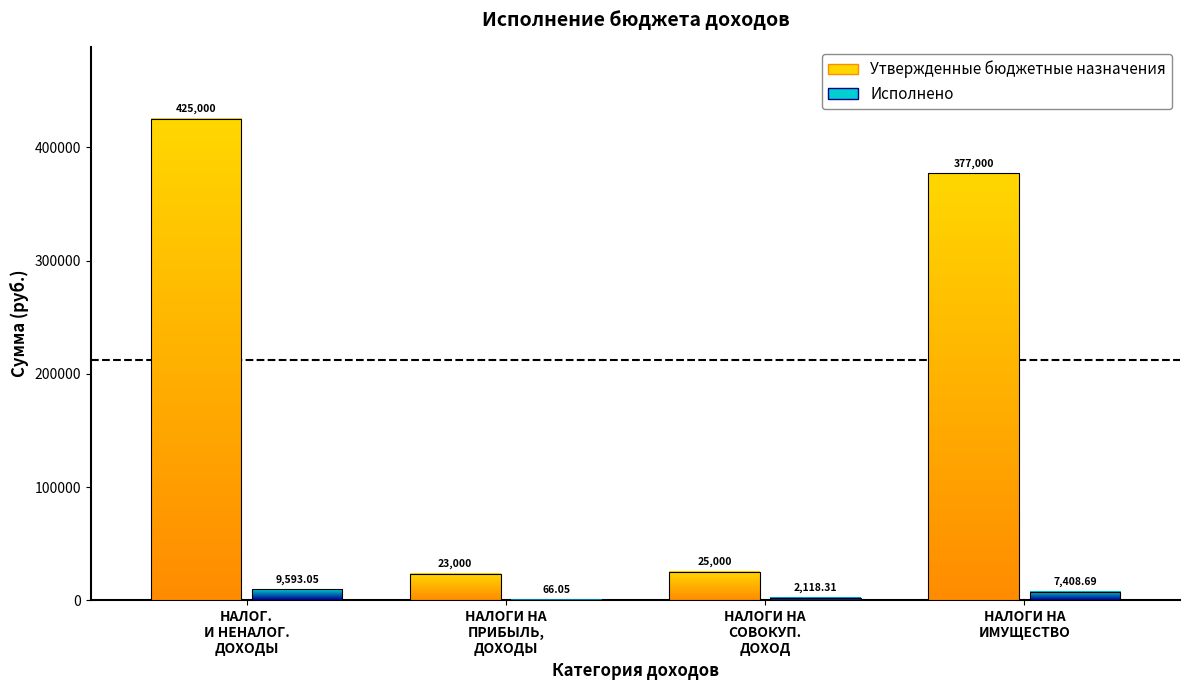

Between НАЛОГОВЫЕ И НЕНАЛОГОВЫЕ ДОХОДЫ and НАЛОГИ НА ИМУЩЕСТВО, which is larger?

НАЛОГОВЫЕ И НЕНАЛОГОВЫЕ ДОХОДЫ